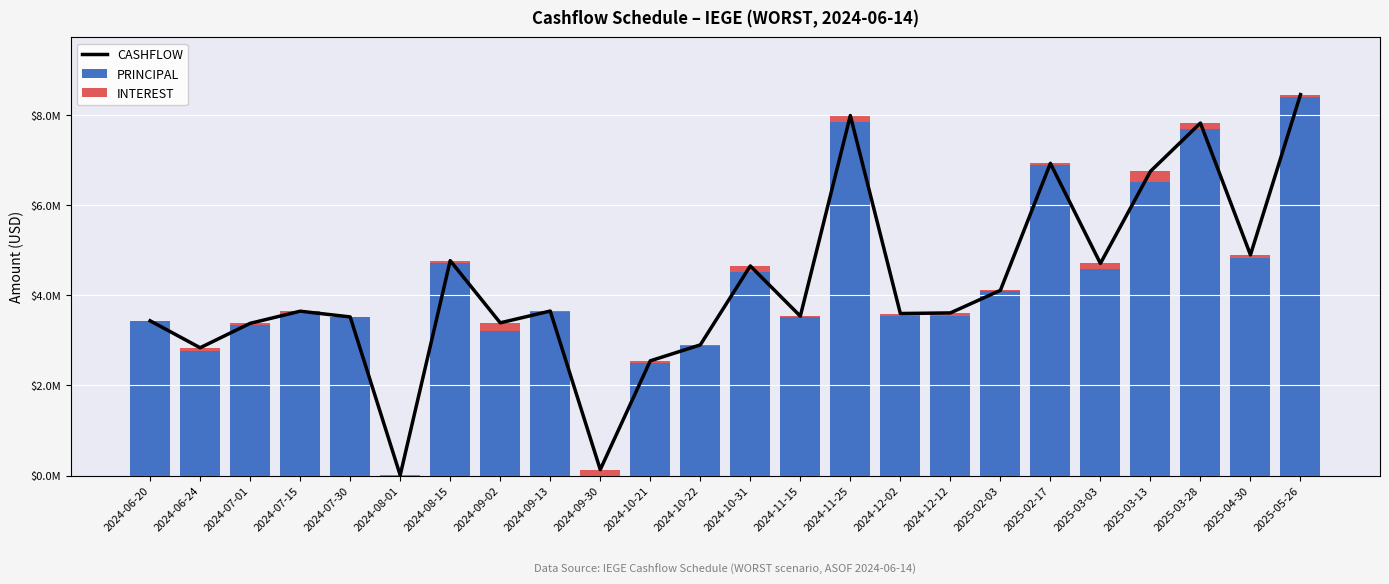

How many values in the PRINCIPAL series are below 3577840?

12